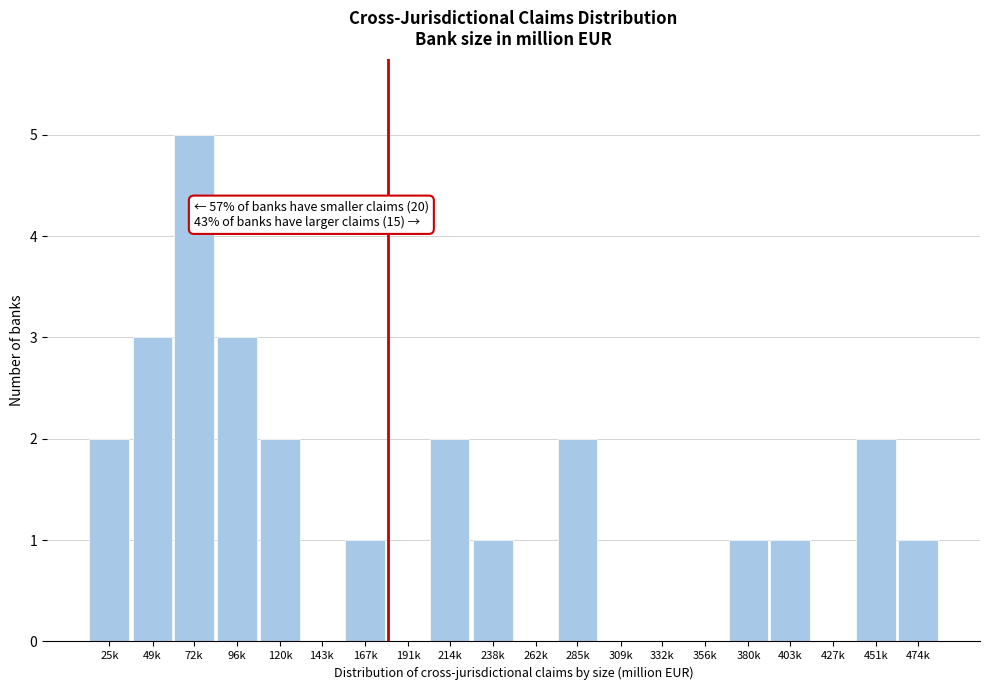

Reading left to right, transcribe all the data shown in this chart.

25k=2	49k=3	72k=5	96k=3	120k=2	143k=0	167k=1	191k=0	214k=2	238k=1	262k=0	285k=2	309k=0	332k=0	356k=0	380k=1	403k=1	427k=0	451k=2	474k=1